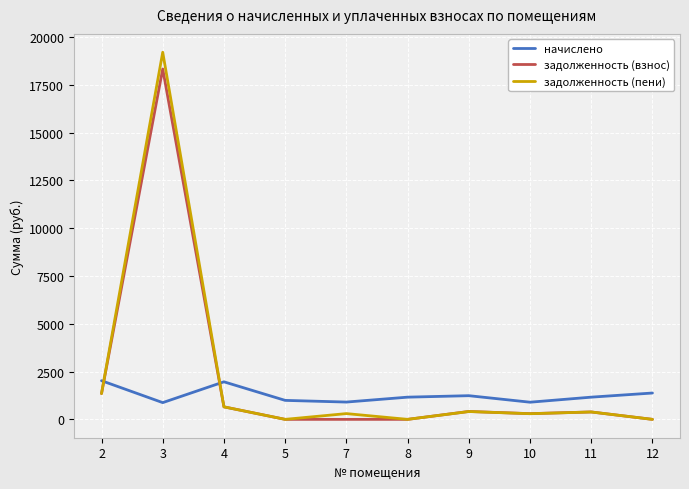

At which category is the sum across all series the highest?

3